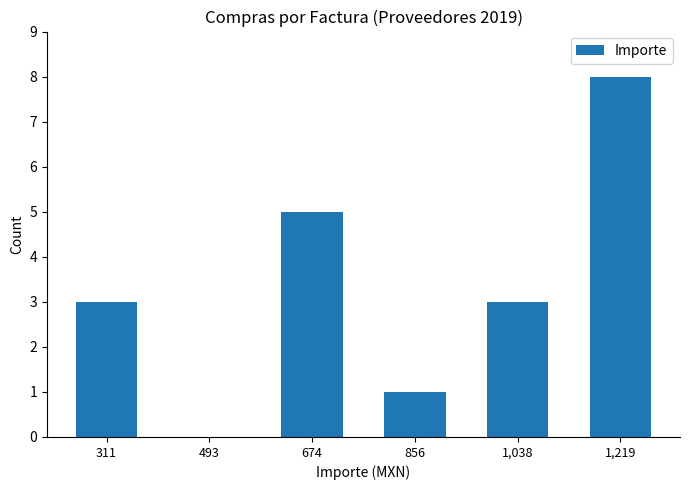

What value does the data have at 856?

1